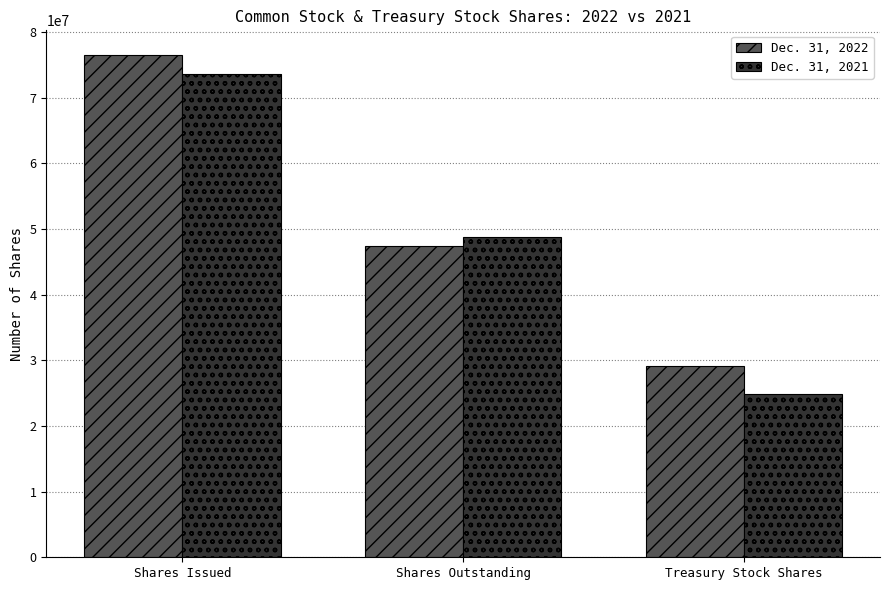

Which series changed the most between Shares Outstanding and Treasury Stock Shares?

Dec. 31, 2021